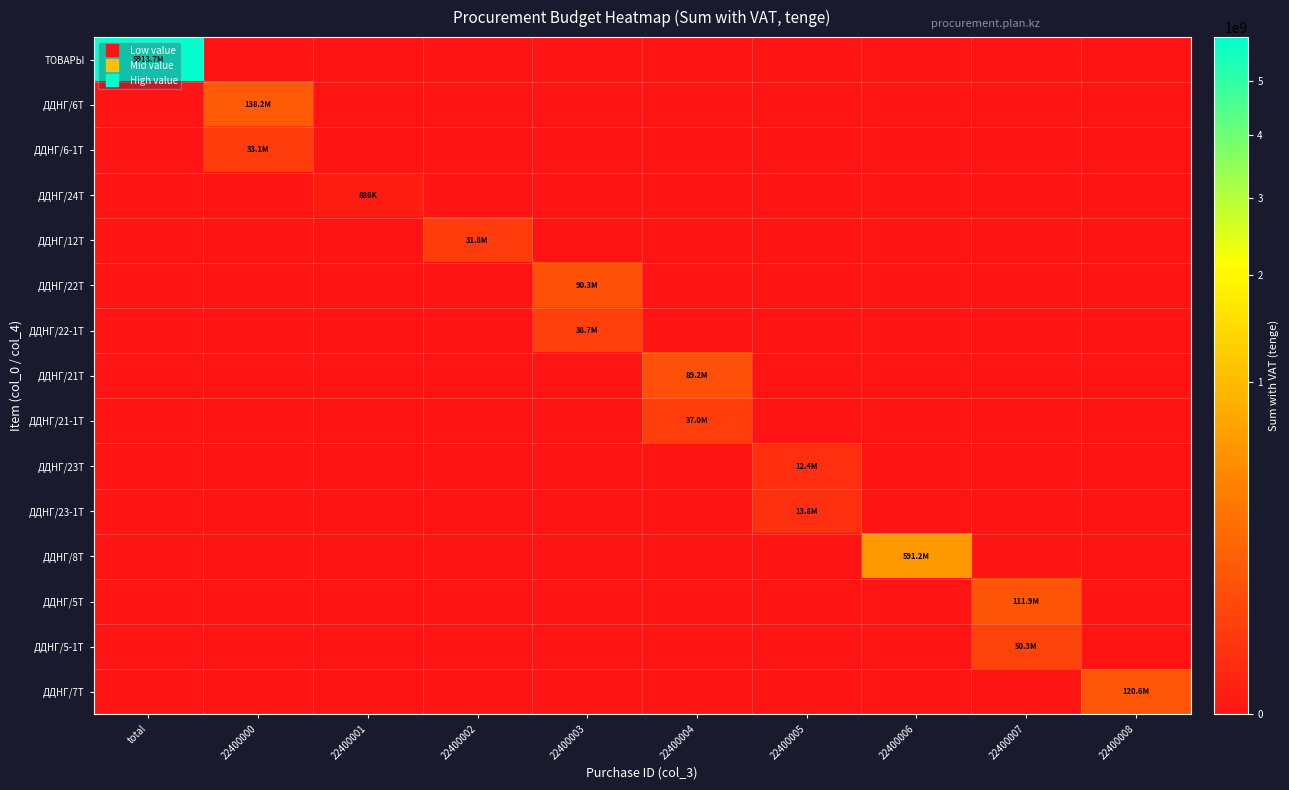

Reading left to right, list all the values displayed in this chart.

ТОВАРЫ: total=5913667895.5	22400000=0.0	22400001=0.0	22400002=0.0	22400003=0.0	22400004=0.0	22400005=0.0	22400006=0.0	22400007=0.0	22400008=0.0
ДДНГ/6Т: total=0.0	22400000=138172505.0	22400001=0.0	22400002=0.0	22400003=0.0	22400004=0.0	22400005=0.0	22400006=0.0	22400007=0.0	22400008=0.0
ДДНГ/6-1Т: total=0.0	22400000=33086592.2	22400001=0.0	22400002=0.0	22400003=0.0	22400004=0.0	22400005=0.0	22400006=0.0	22400007=0.0	22400008=0.0
ДДНГ/24Т: total=0.0	22400000=0.0	22400001=886216.8	22400002=0.0	22400003=0.0	22400004=0.0	22400005=0.0	22400006=0.0	22400007=0.0	22400008=0.0
ДДНГ/12Т: total=0.0	22400000=0.0	22400001=0.0	22400002=31761833.6	22400003=0.0	22400004=0.0	22400005=0.0	22400006=0.0	22400007=0.0	22400008=0.0
ДДНГ/22Т: total=0.0	22400000=0.0	22400001=0.0	22400002=0.0	22400003=90340320.0	22400004=0.0	22400005=0.0	22400006=0.0	22400007=0.0	22400008=0.0
ДДНГ/22-1Т: total=0.0	22400000=0.0	22400001=0.0	22400002=0.0	22400003=38717280.0	22400004=0.0	22400005=0.0	22400006=0.0	22400007=0.0	22400008=0.0
ДДНГ/21Т: total=0.0	22400000=0.0	22400001=0.0	22400002=0.0	22400003=0.0	22400004=89234228.2	22400005=0.0	22400006=0.0	22400007=0.0	22400008=0.0
ДДНГ/21-1Т: total=0.0	22400000=0.0	22400001=0.0	22400002=0.0	22400003=0.0	22400004=37009748.2	22400005=0.0	22400006=0.0	22400007=0.0	22400008=0.0
ДДНГ/23Т: total=0.0	22400000=0.0	22400001=0.0	22400002=0.0	22400003=0.0	22400004=0.0	22400005=12414773.3	22400006=0.0	22400007=0.0	22400008=0.0
ДДНГ/23-1Т: total=0.0	22400000=0.0	22400001=0.0	22400002=0.0	22400003=0.0	22400004=0.0	22400005=13824720.0	22400006=0.0	22400007=0.0	22400008=0.0
ДДНГ/8Т: total=0.0	22400000=0.0	22400001=0.0	22400002=0.0	22400003=0.0	22400004=0.0	22400005=0.0	22400006=591161958.2	22400007=0.0	22400008=0.0
ДДНГ/5Т: total=0.0	22400000=0.0	22400001=0.0	22400002=0.0	22400003=0.0	22400004=0.0	22400005=0.0	22400006=0.0	22400007=111897010.0	22400008=0.0
ДДНГ/5-1Т: total=0.0	22400000=0.0	22400001=0.0	22400002=0.0	22400003=0.0	22400004=0.0	22400005=0.0	22400006=0.0	22400007=50349162.1	22400008=0.0
ДДНГ/7Т: total=0.0	22400000=0.0	22400001=0.0	22400002=0.0	22400003=0.0	22400004=0.0	22400005=0.0	22400006=0.0	22400007=0.0	22400008=120556534.9